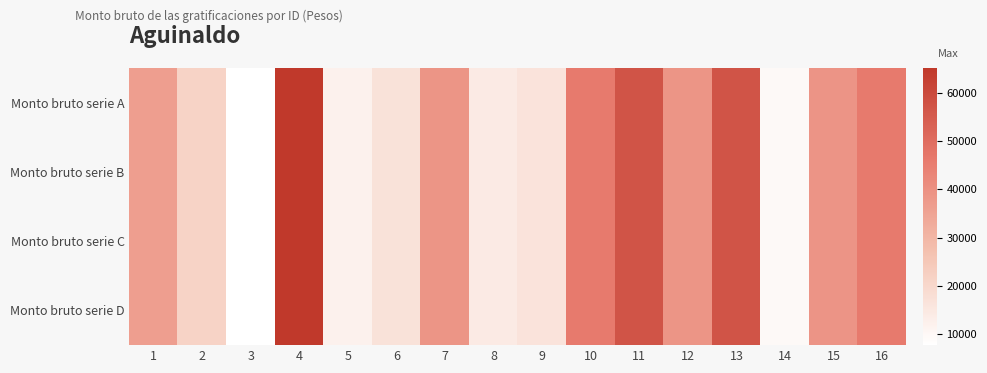

Between 15 and 7, which is larger?

15